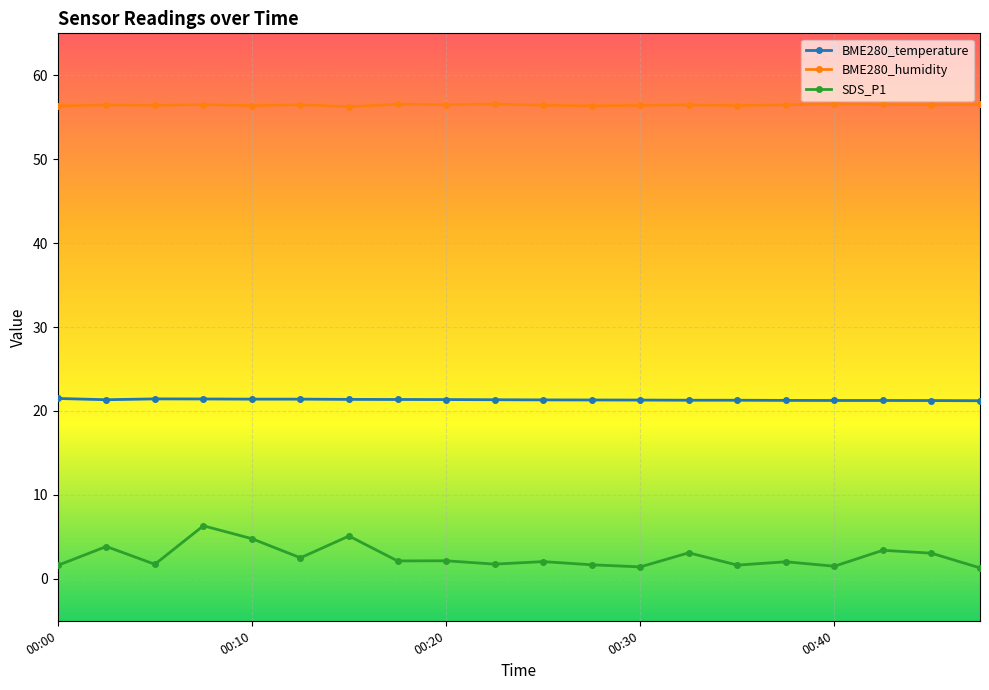

How many series are shown in this chart?

3